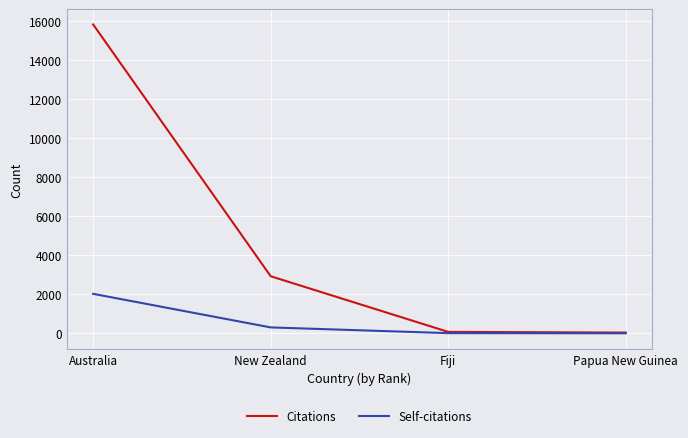

Which series changed the most between New Zealand and Fiji?

Citations